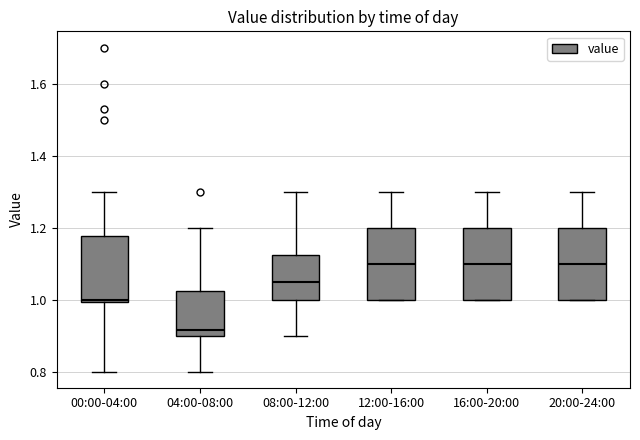

Reading left to right, read every box against the y-axis: the position of its median line, the range the box covers, and the ends of its whiskers. The values are not printed on the chart, so give them approximately, as read against the axis.

00:00-04:00: median 1.00 (just above the box's lower edge), box 1.00 to 1.18, whiskers 0.80 to 1.30
04:00-08:00: median 0.92, box 0.90 to 1.02, whiskers 0.80 to 1.20
08:00-12:00: median 1.06, box 1.00 to 1.12, whiskers 0.90 to 1.30
12:00-16:00: median 1.10, box 1.00 to 1.20, whiskers 1.00 to 1.30
16:00-20:00: median 1.10, box 1.00 to 1.20, whiskers 1.00 to 1.30
20:00-24:00: median 1.10, box 1.00 to 1.20, whiskers 1.00 to 1.30